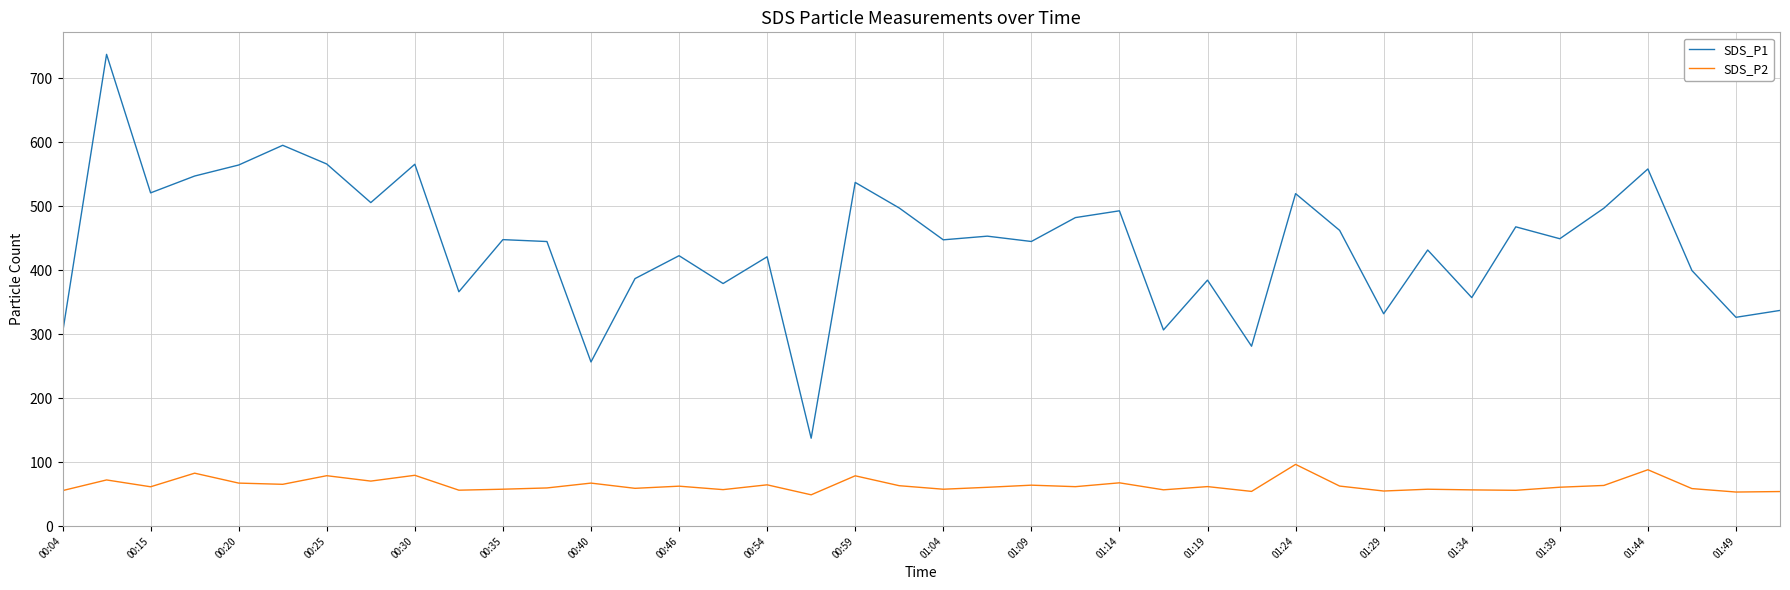

What is the minimum value for SDS_P2?

49.0